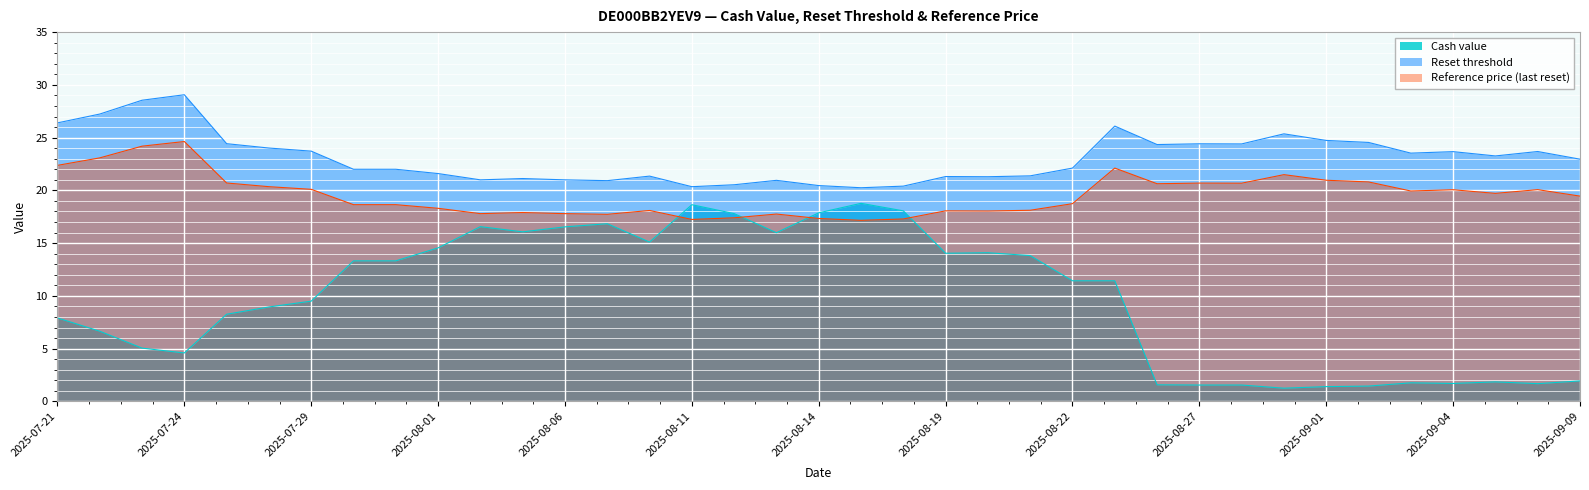

The value of Reference price (last reset) at 2025-08-27 is 20.7. True or false?

True